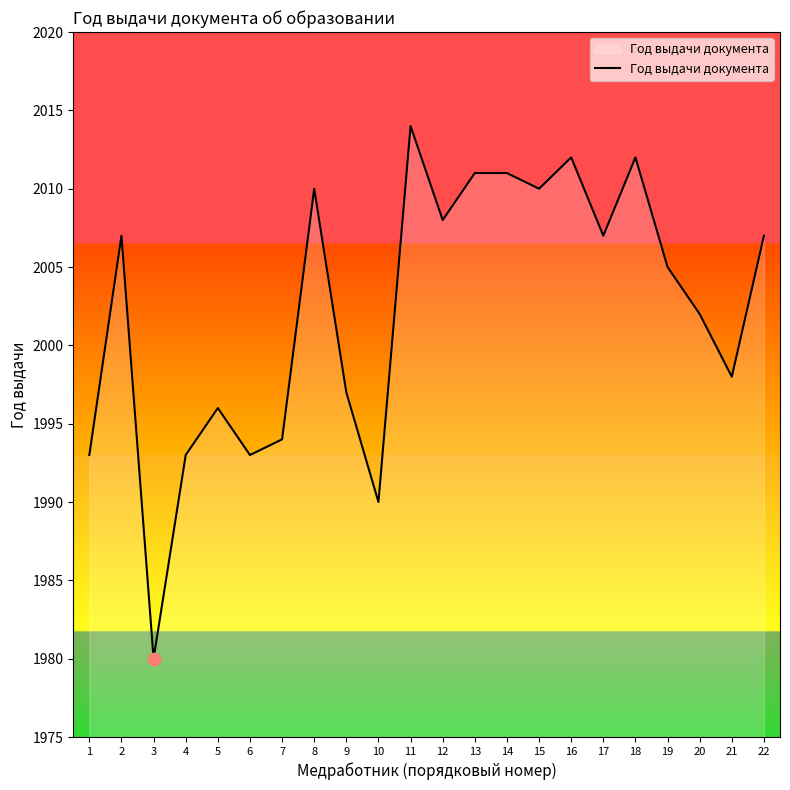

What is the change in value from 7 to 19?

+11